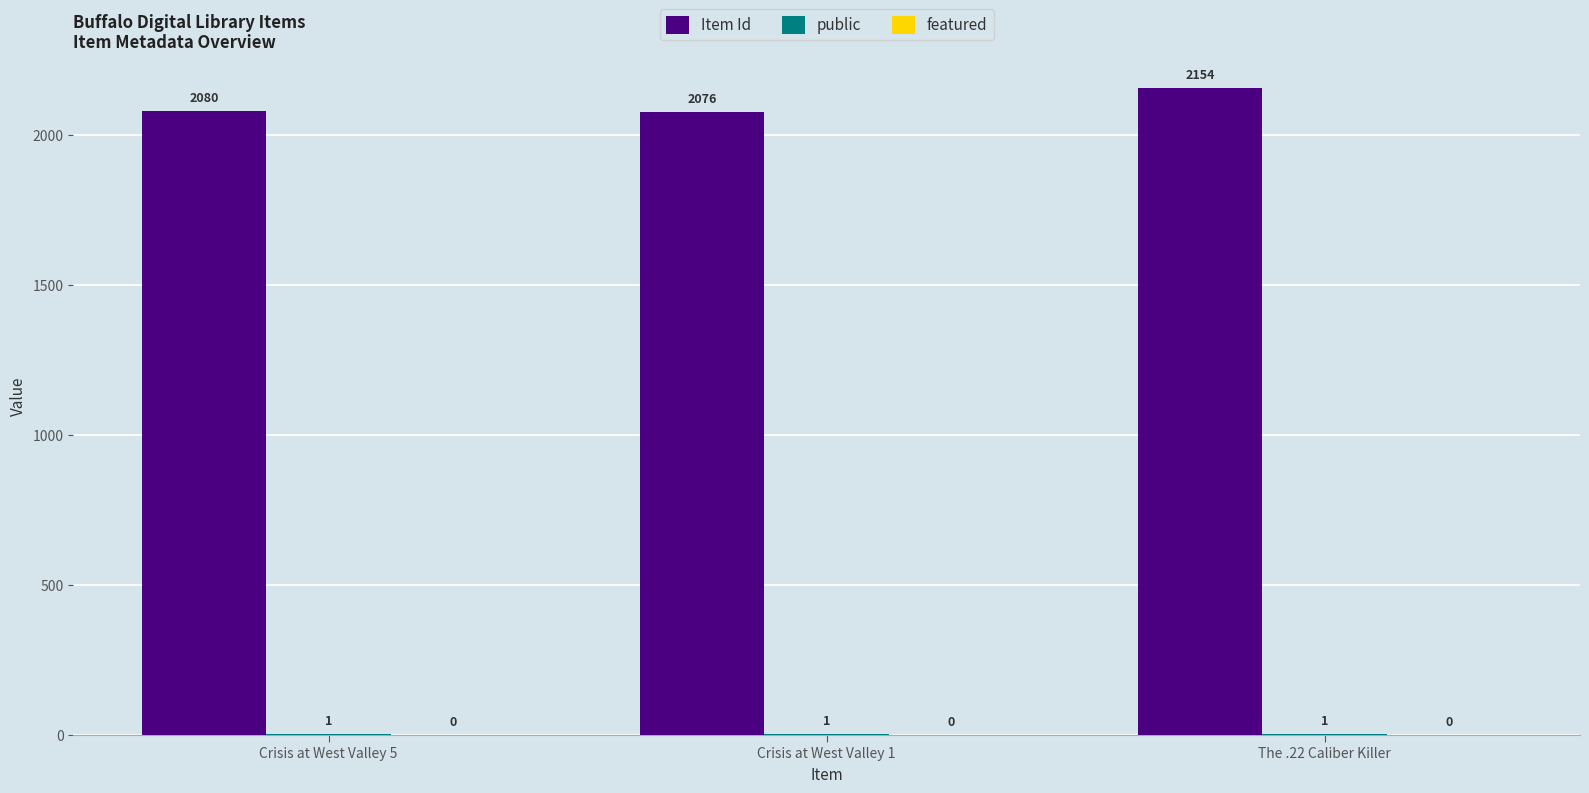

Are the bars grouped side by side (vs. stacked)?

Yes